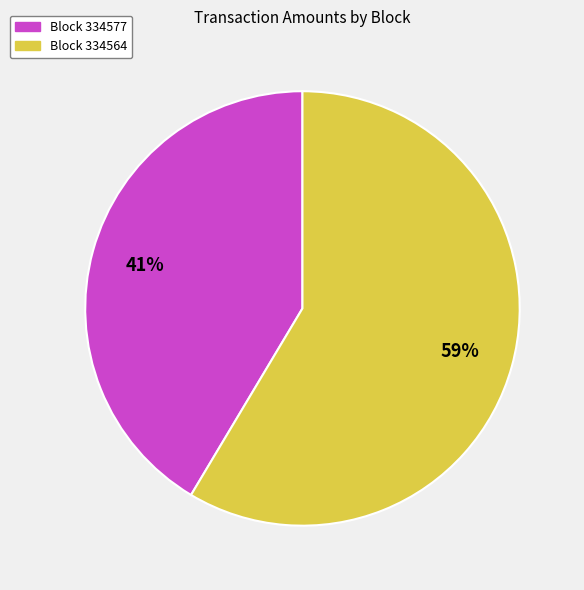

To the nearest percent, what is the average slice percentage?

50%